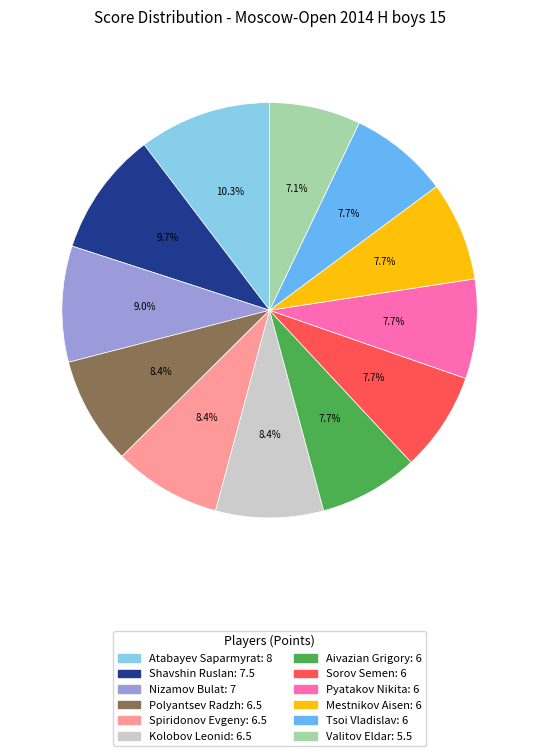

Which has a higher value, Spiridonov Evgeny or Tsoi Vladislav?

Spiridonov Evgeny